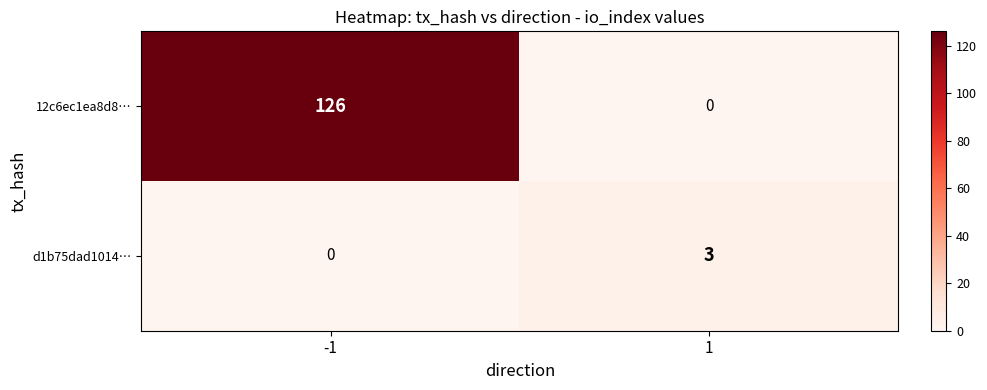

Which series has the largest total across all categories?

12c6ec1ea8d8…